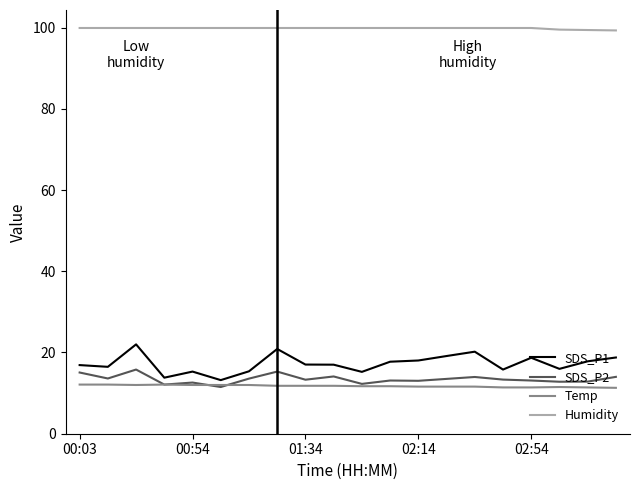

True or false: Humidity and SDS_P1 cross at least once.

False